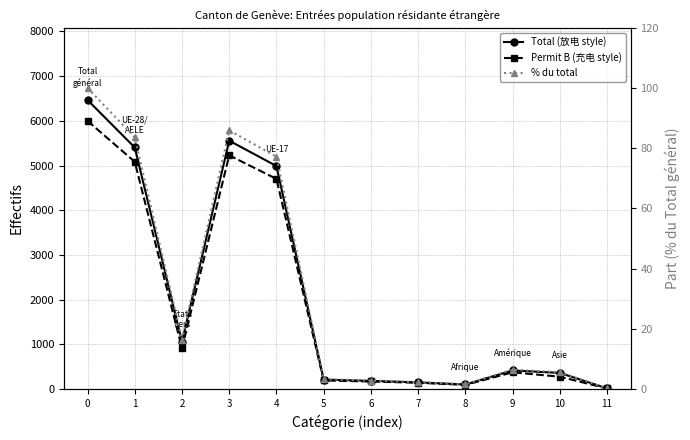

What is the sum of the Permit B (充电 style) values at 3 and 5?

5422.0